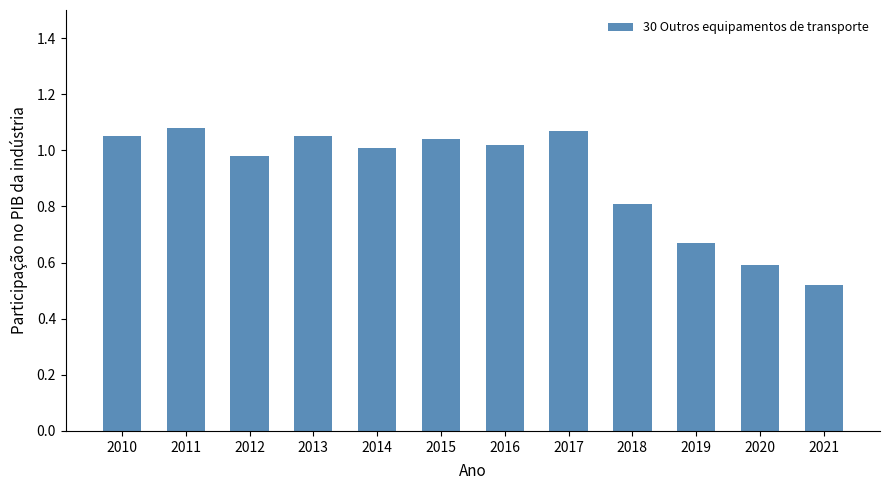

How many series are shown in this chart?

1